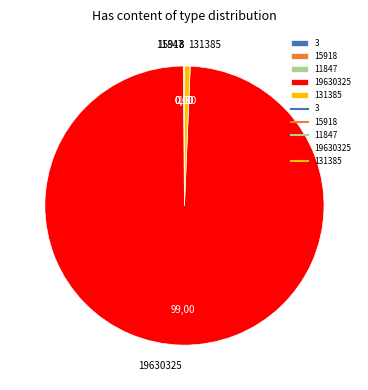

Does any single category account for the majority?

Yes